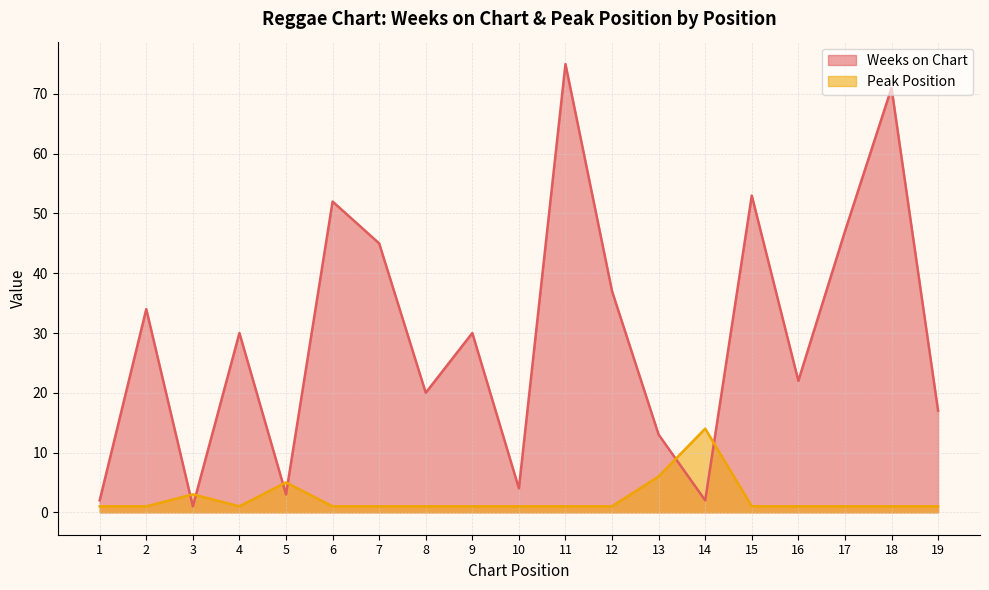

How many lines are shown in the chart?

2